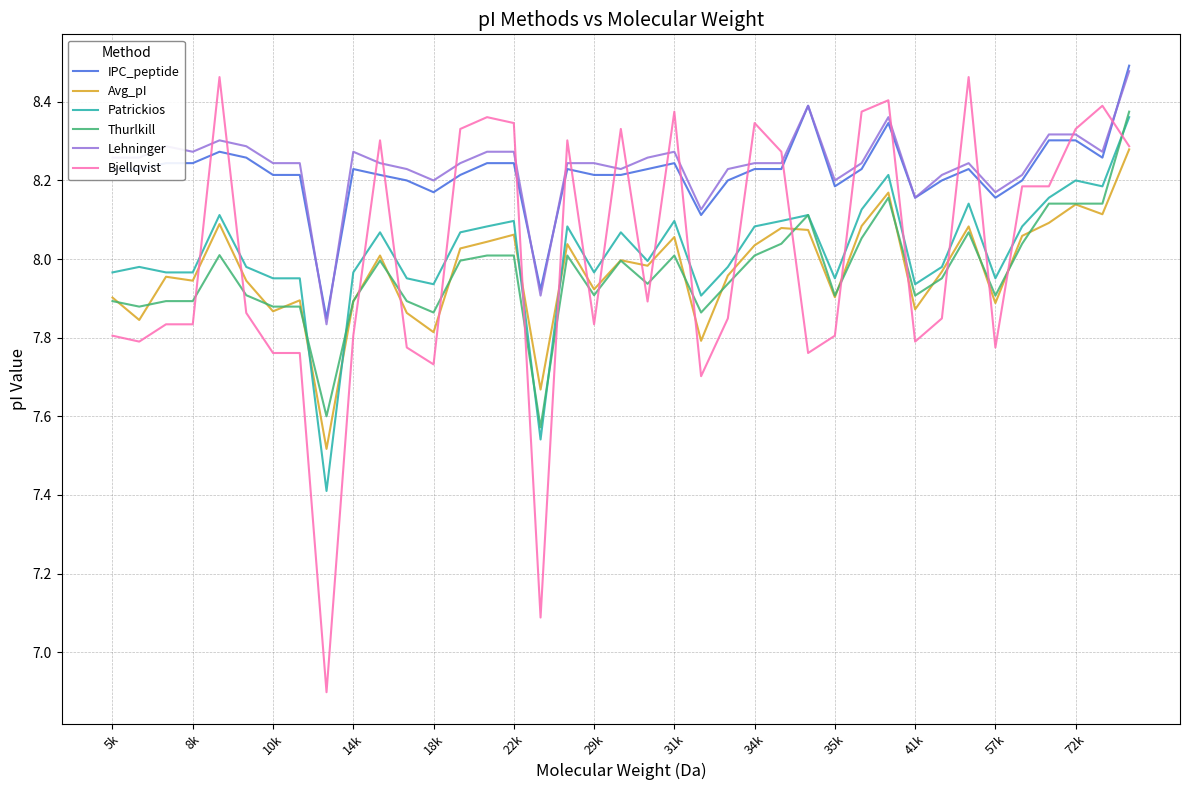

True or false: Lehninger and Avg_pI intersect in this chart.

False